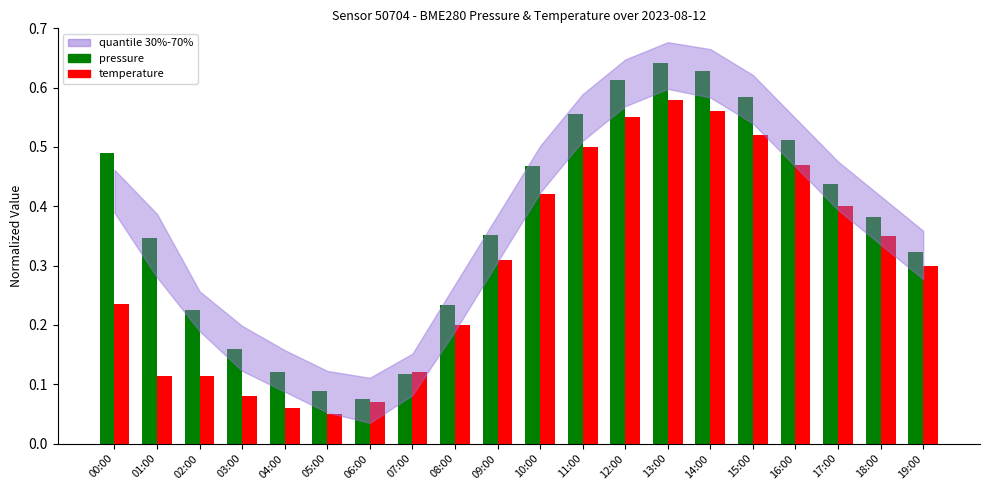

Which category has the highest value in the temperature series?

13:00